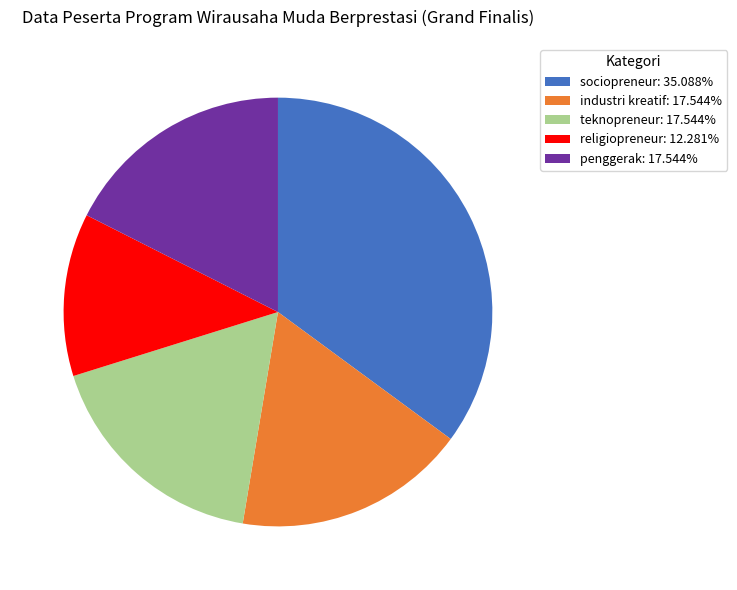

Approximately how many times larger is the value at industri kreatif: 17.544% compared to teknopreneur: 17.544%?

1.0